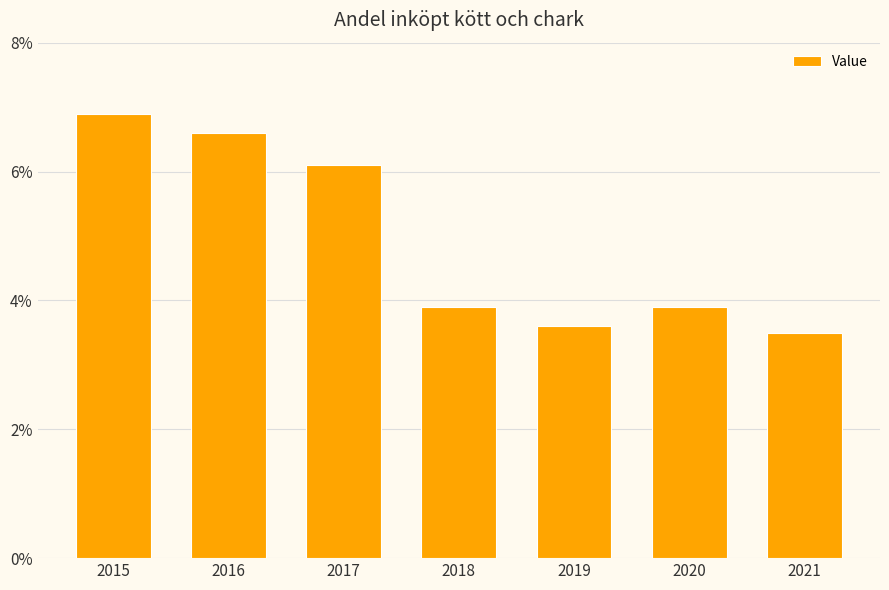

What is the value of the 6th bar from the left?

3.9